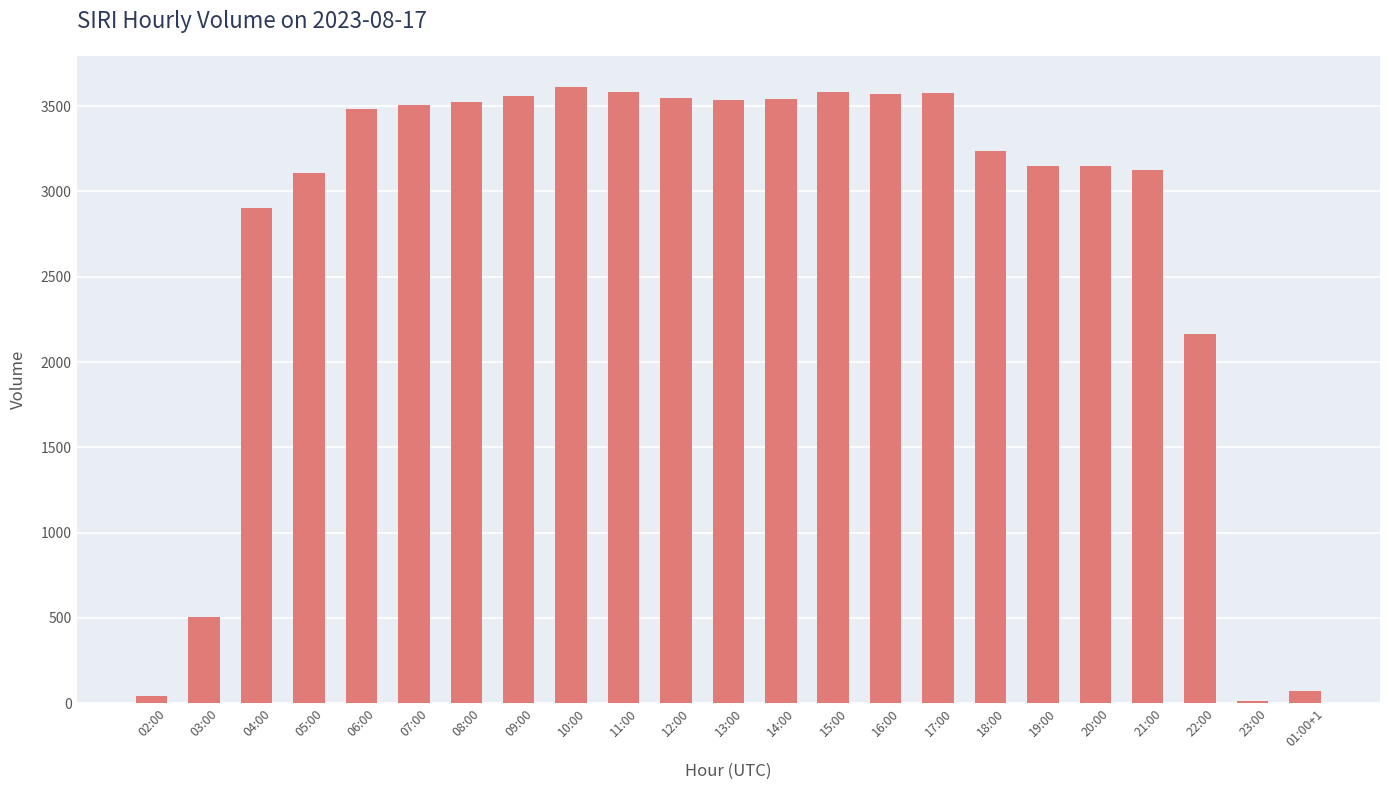

What is the average value?

2787